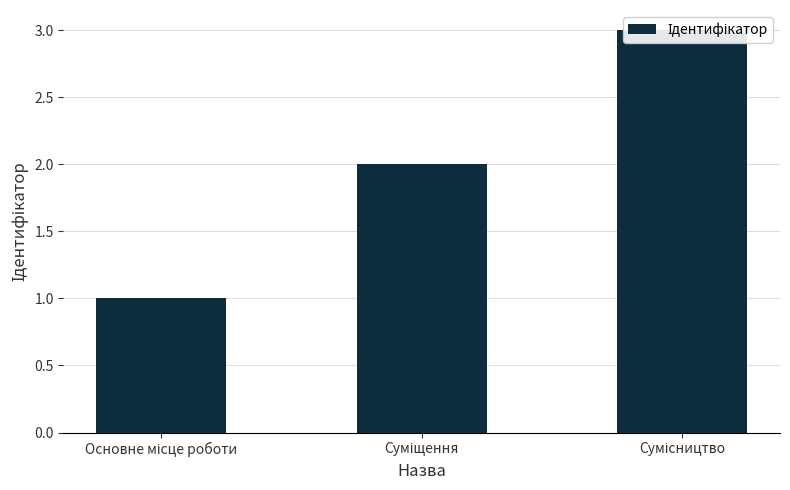

Count the number of data series in this chart.

1